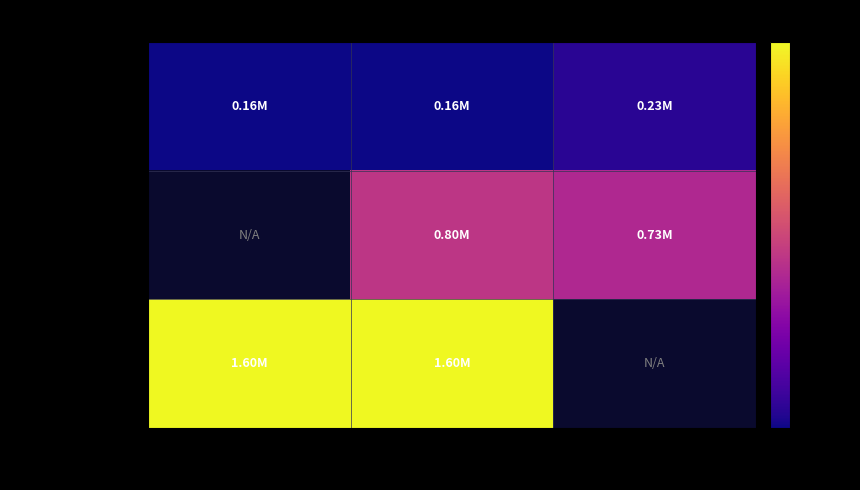

Which series has the largest range (max minus min)?

до 100